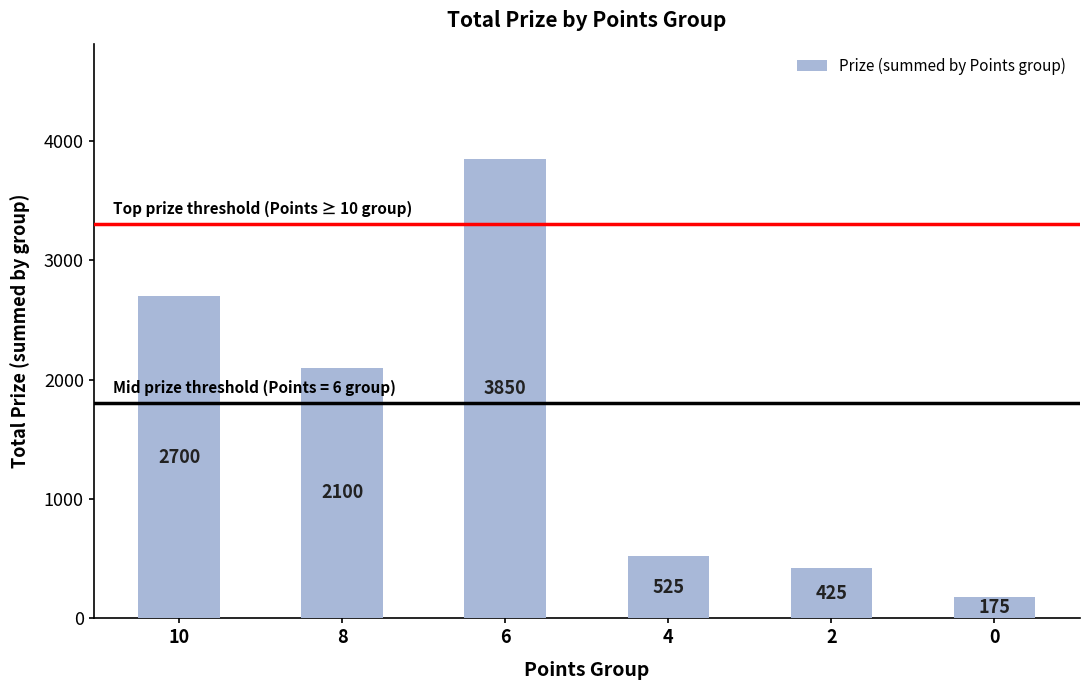

What is the difference between the maximum and second lowest values?

3425